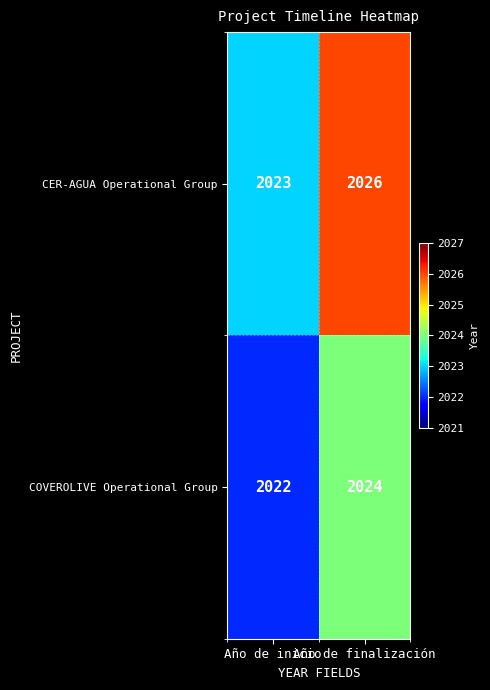

How many categories are shown in the chart?

2